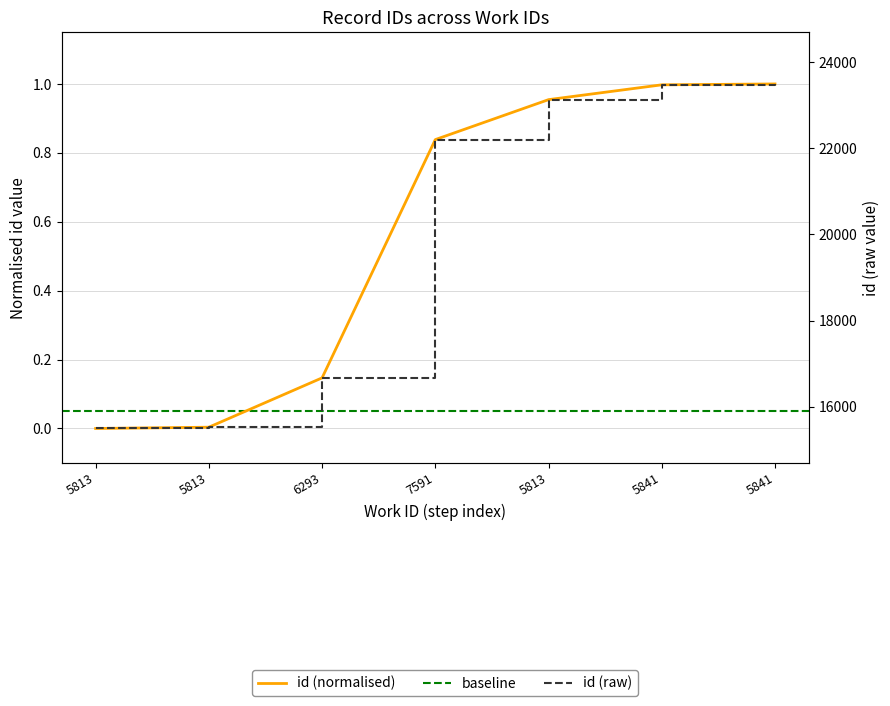

What is the value of the 7th point from the left?

1.0